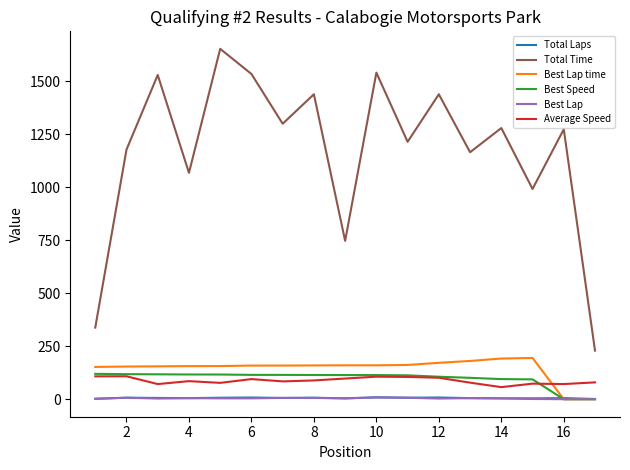

What is the minimum value for Average Speed?

56.9